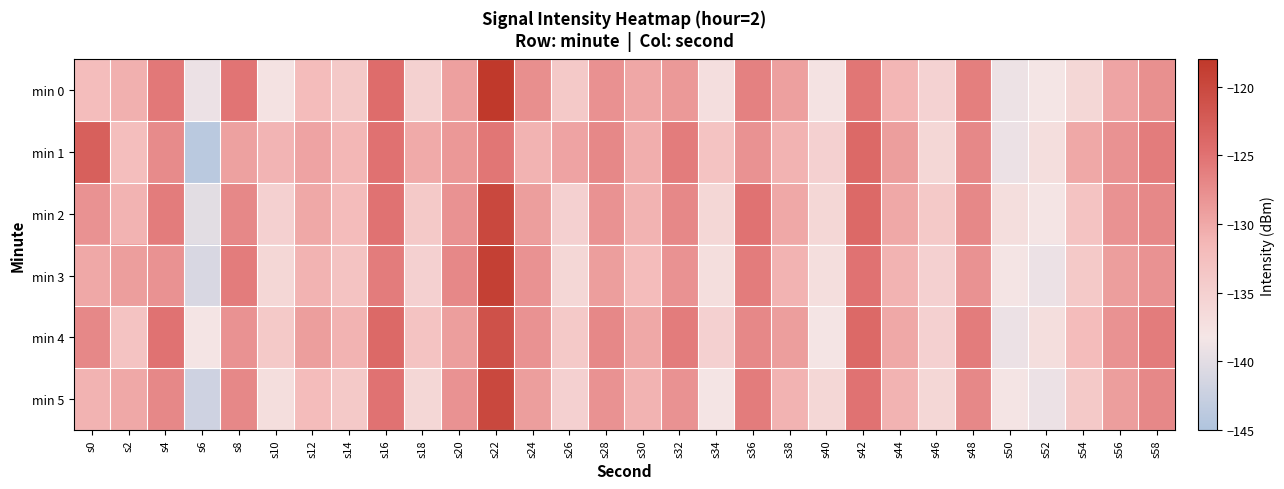

Reading left to right, extract all data points from this chart.

min 0: s0=-132.2	s2=-130.7	s4=-125.5	s6=-139.1	s8=-125.2	s10=-137.7	s12=-132.0	s14=-133.9	s16=-124.4	s18=-135.2	s20=-129.2	s22=-118.0	s24=-127.7	s26=-134.0	s28=-127.9	s30=-129.9	s32=-128.6	s34=-137.1	s36=-126.4	s38=-129.3	s40=-137.7	s42=-125.3	s44=-131.3	s46=-135.4	s48=-126.2	s50=-138.9	s52=-138.1	s54=-136.0	s56=-129.7	s58=-127.7
min 1: s0=-122.9	s2=-132.3	s4=-127.3	s6=-143.9	s8=-129.3	s10=-131.2	s12=-129.6	s14=-131.3	s16=-124.9	s18=-130.2	s20=-128.5	s22=-125.3	s24=-131.0	s26=-129.5	s28=-127.0	s30=-130.5	s32=-126.0	s34=-133.0	s36=-128.0	s38=-131.0	s40=-135.0	s42=-124.0	s44=-129.0	s46=-136.0	s48=-127.0	s50=-139.0	s52=-137.0	s54=-130.0	s56=-128.0	s58=-126.0
min 2: s0=-128.0	s2=-131.0	s4=-126.0	s6=-140.0	s8=-127.0	s10=-135.0	s12=-130.0	s14=-132.0	s16=-125.0	s18=-134.0	s20=-128.0	s22=-120.0	s24=-129.0	s26=-135.0	s28=-128.0	s30=-131.0	s32=-127.0	s34=-136.0	s36=-125.0	s38=-130.0	s40=-136.0	s42=-124.0	s44=-130.0	s46=-134.0	s48=-127.0	s50=-137.0	s52=-138.0	s54=-133.0	s56=-128.0	s58=-127.0
min 3: s0=-130.0	s2=-129.0	s4=-128.0	s6=-141.0	s8=-126.0	s10=-136.0	s12=-131.0	s14=-133.0	s16=-126.0	s18=-135.0	s20=-127.0	s22=-119.0	s24=-128.0	s26=-136.0	s28=-129.0	s30=-132.0	s32=-128.0	s34=-137.0	s36=-126.0	s38=-131.0	s40=-137.0	s42=-125.0	s44=-131.0	s46=-135.0	s48=-128.0	s50=-138.0	s52=-139.0	s54=-134.0	s56=-129.0	s58=-128.0
min 4: s0=-127.0	s2=-133.0	s4=-125.0	s6=-138.0	s8=-128.0	s10=-134.0	s12=-129.0	s14=-131.0	s16=-124.0	s18=-133.0	s20=-129.0	s22=-121.0	s24=-128.0	s26=-134.0	s28=-127.0	s30=-130.0	s32=-126.0	s34=-135.0	s36=-127.0	s38=-129.0	s40=-138.0	s42=-124.0	s44=-130.0	s46=-135.0	s48=-126.0	s50=-139.0	s52=-137.0	s54=-132.0	s56=-128.0	s58=-126.0
min 5: s0=-131.0	s2=-130.0	s4=-127.0	s6=-142.0	s8=-127.0	s10=-137.0	s12=-132.0	s14=-134.0	s16=-125.0	s18=-136.0	s20=-128.0	s22=-120.0	s24=-129.0	s26=-135.0	s28=-128.0	s30=-131.0	s32=-128.0	s34=-138.0	s36=-126.0	s38=-131.0	s40=-136.0	s42=-125.0	s44=-131.0	s46=-136.0	s48=-127.0	s50=-138.0	s52=-139.0	s54=-134.0	s56=-129.0	s58=-127.0